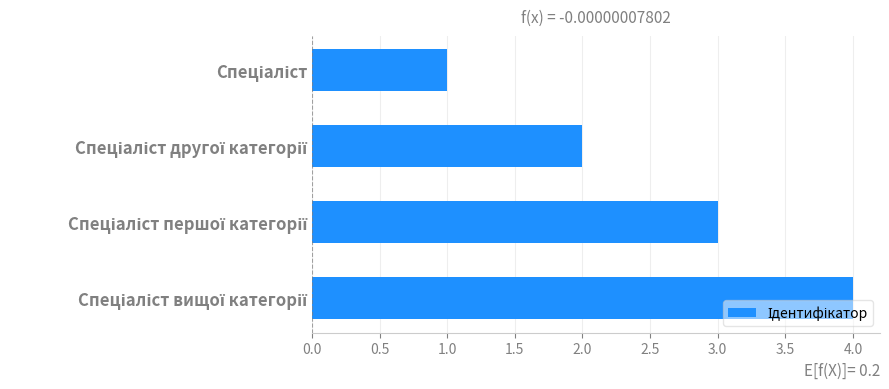

What is the difference between the maximum and minimum values?

3